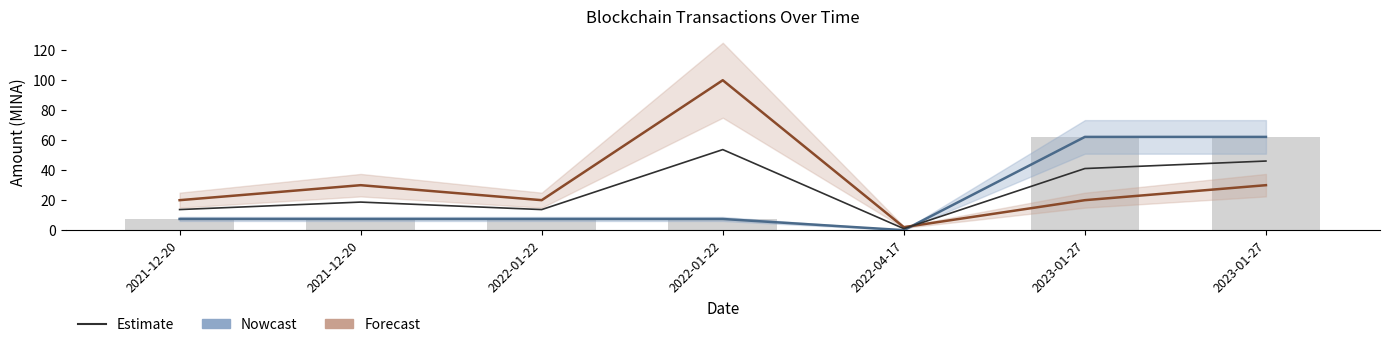

Which series has the largest range (max minus min)?

Forecast